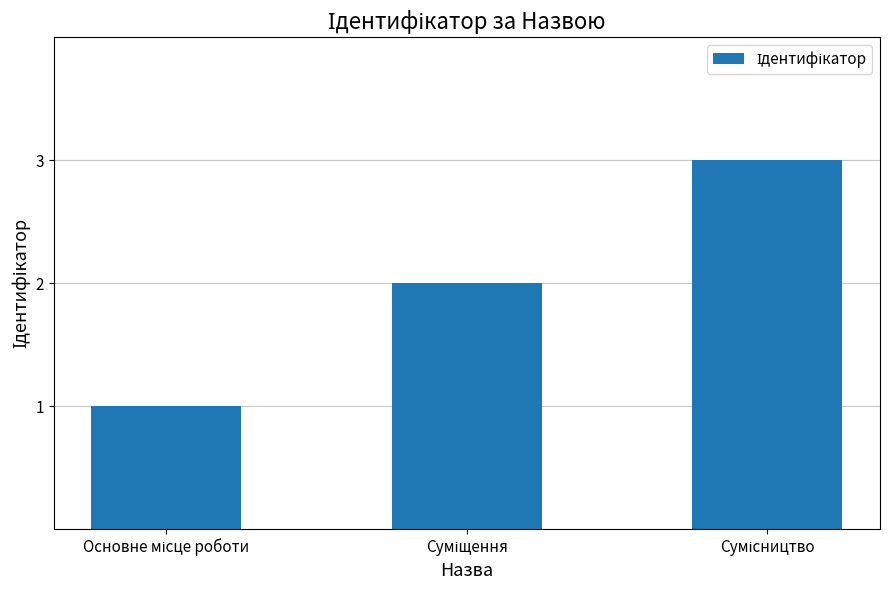

What is the sum of all values?

6